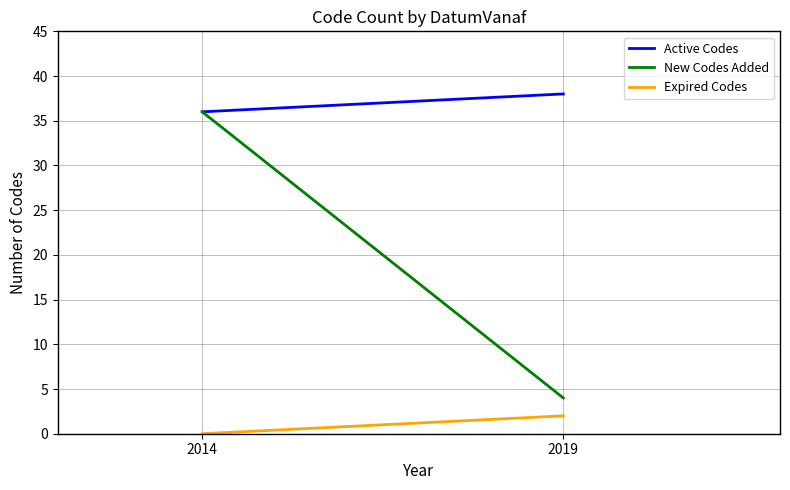

Which series has the widest spread of values?

New Codes Added